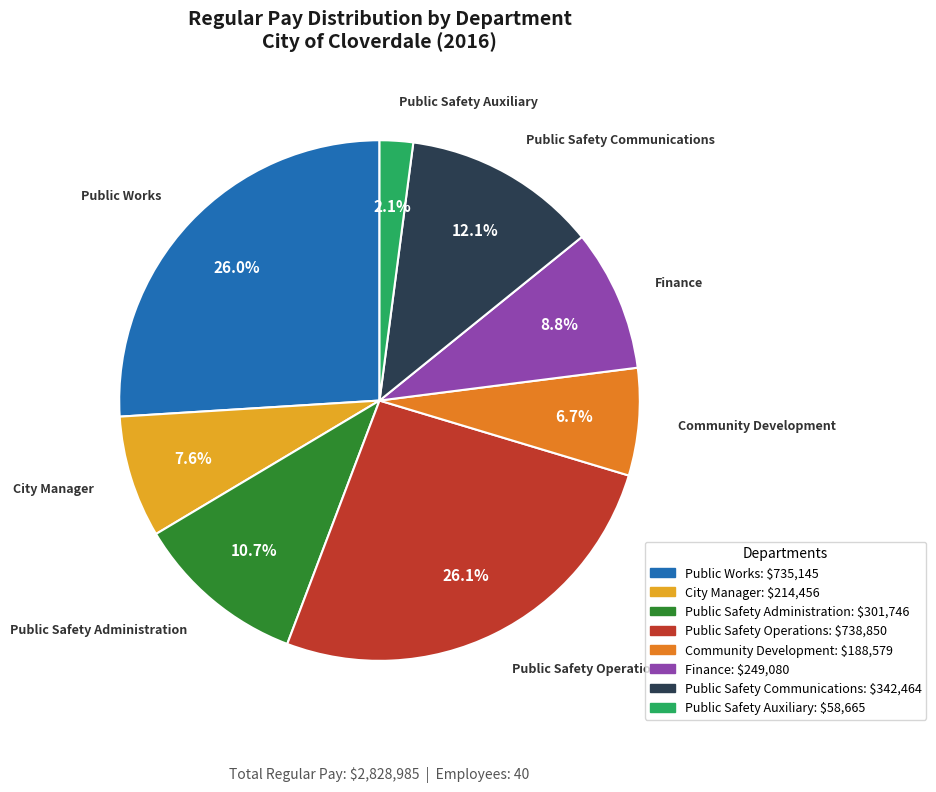

To the nearest percent, what is the difference between the largest and smallest slice percentages?

24%